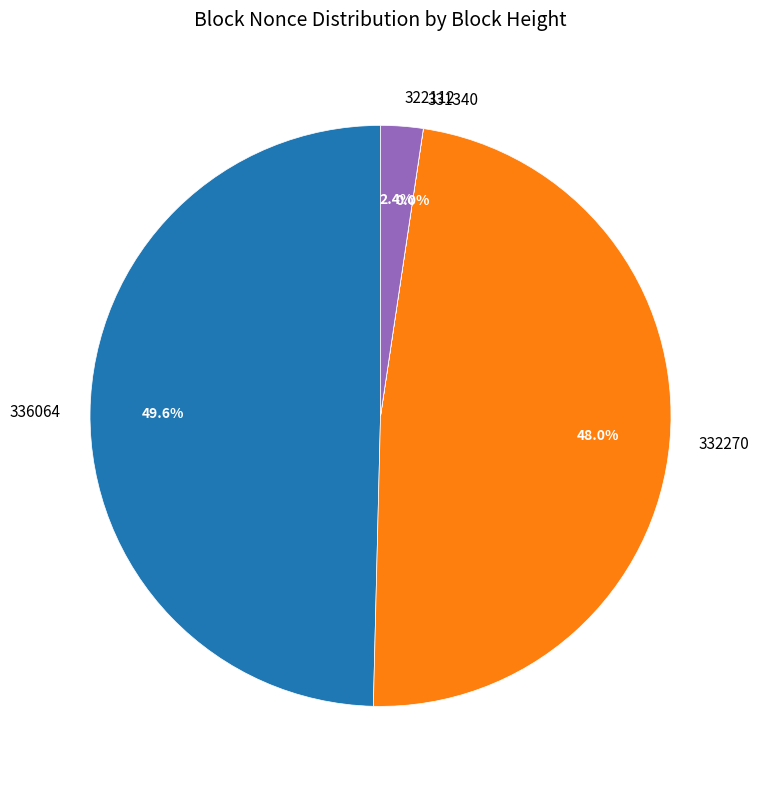

Between 322112 and 336064, which is larger?

336064